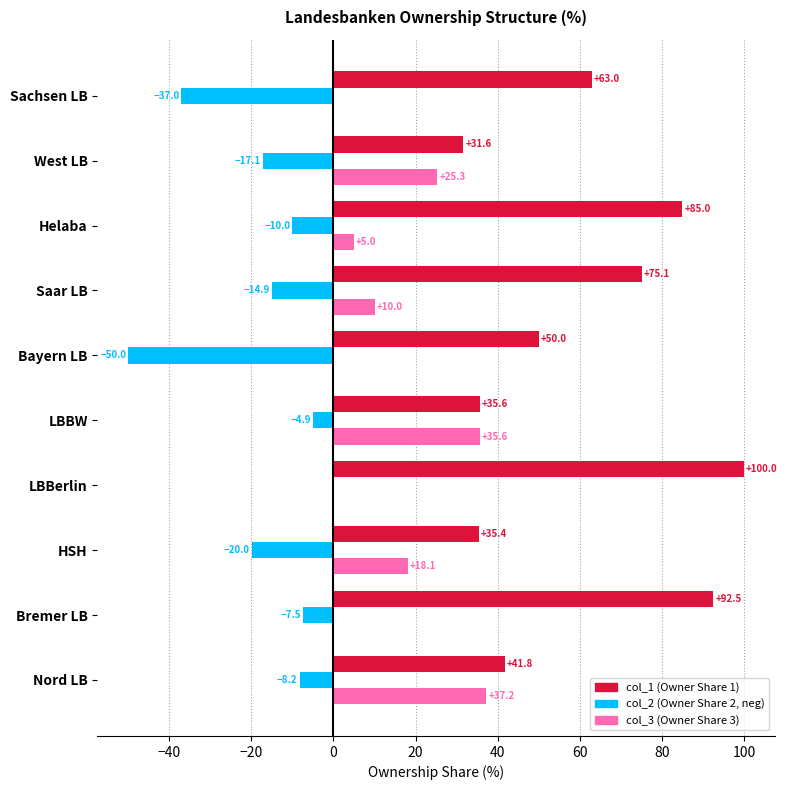

At which category is the sum across all series the highest?

LBBerlin